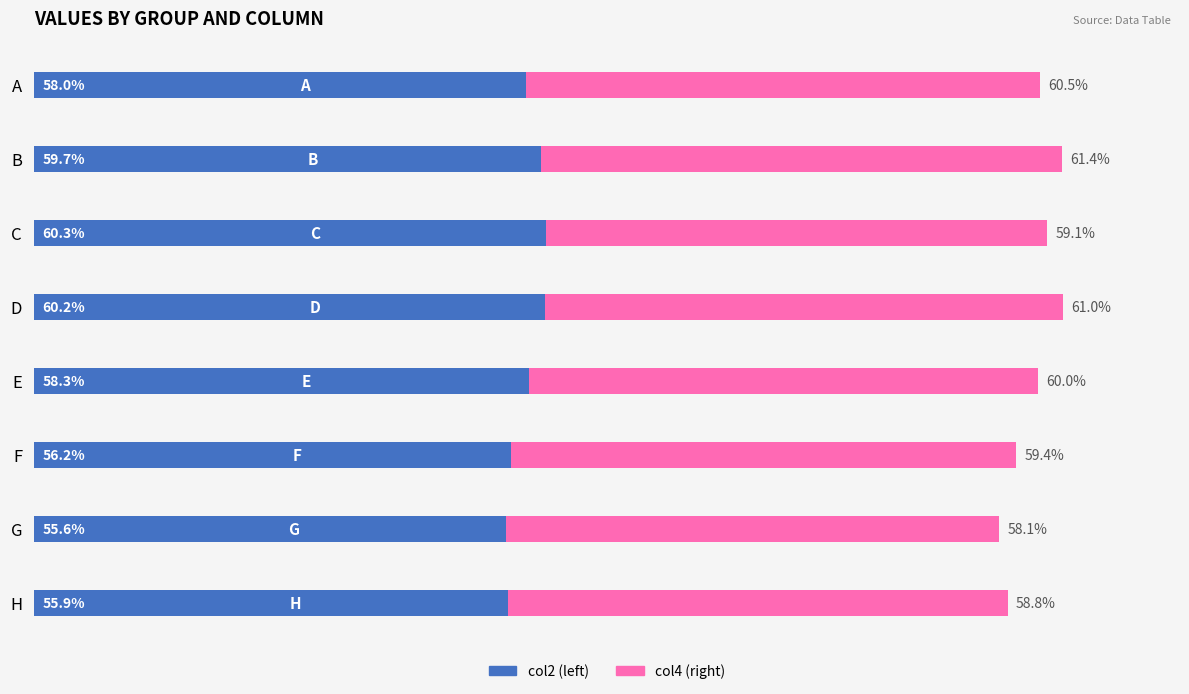

At which category is the sum across all series the highest?

D